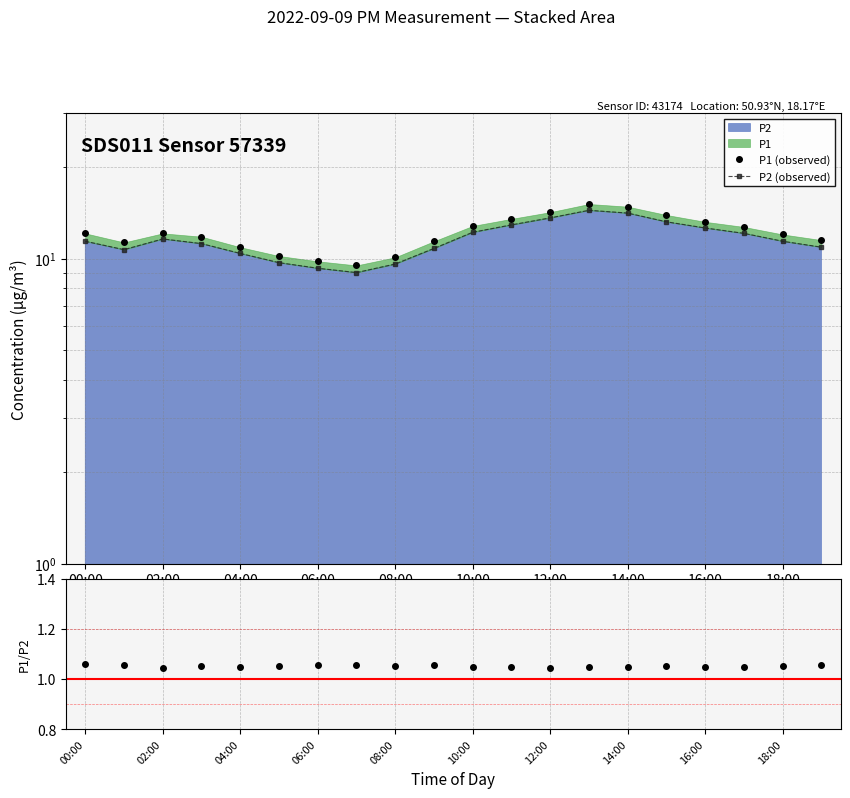

Rank the series by their maximum value, from lowest to highest.

P1/P2, P2 (observed), P1 (observed)